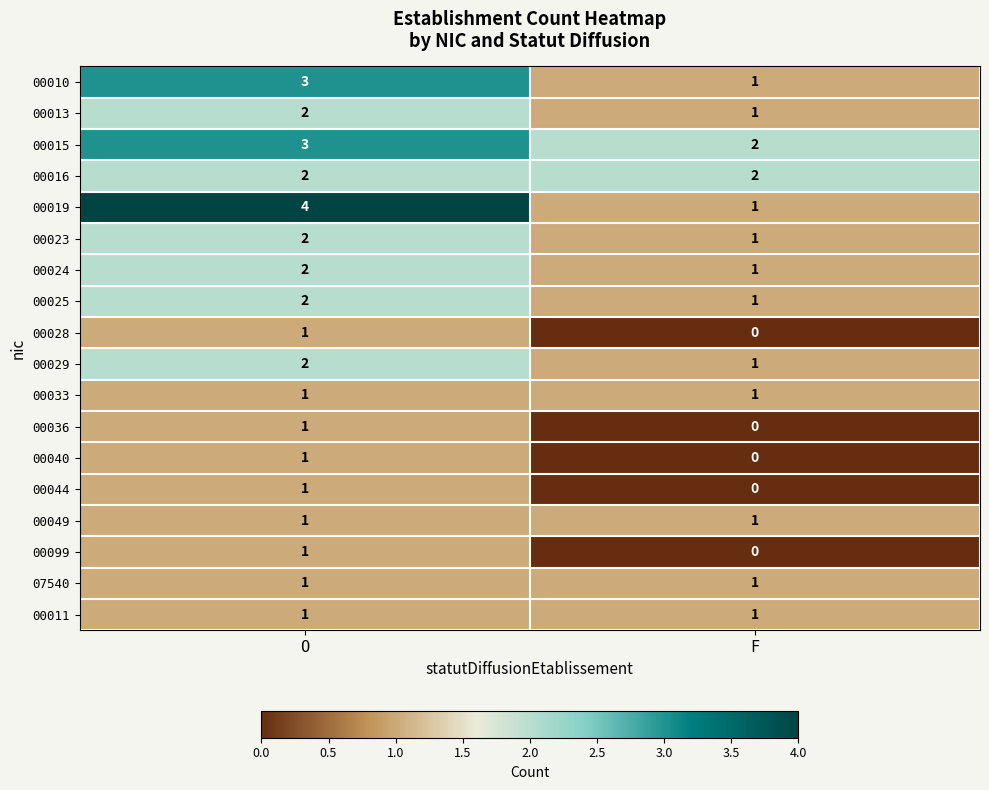

The value of 00036 at O is 1. True or false?

True